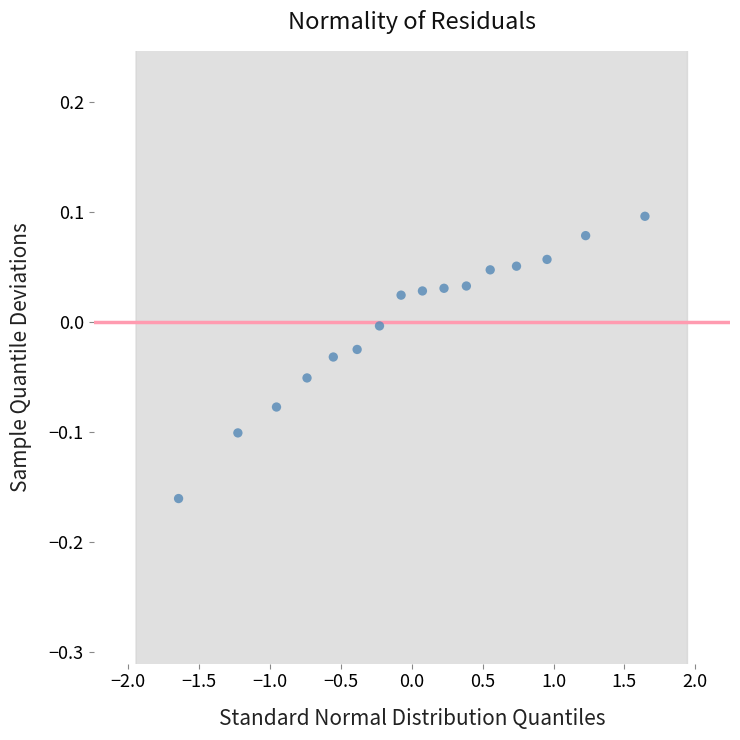

What is the range of Y values (max minus min)?

0.3